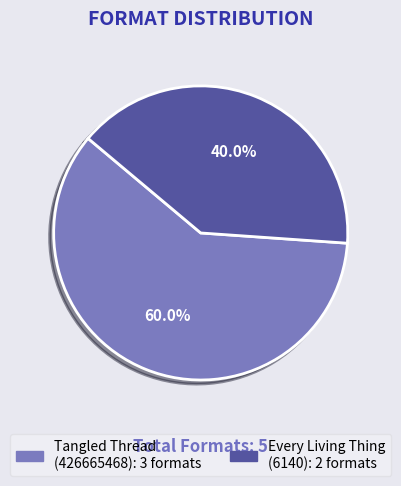

Does any single category account for the majority?

Yes